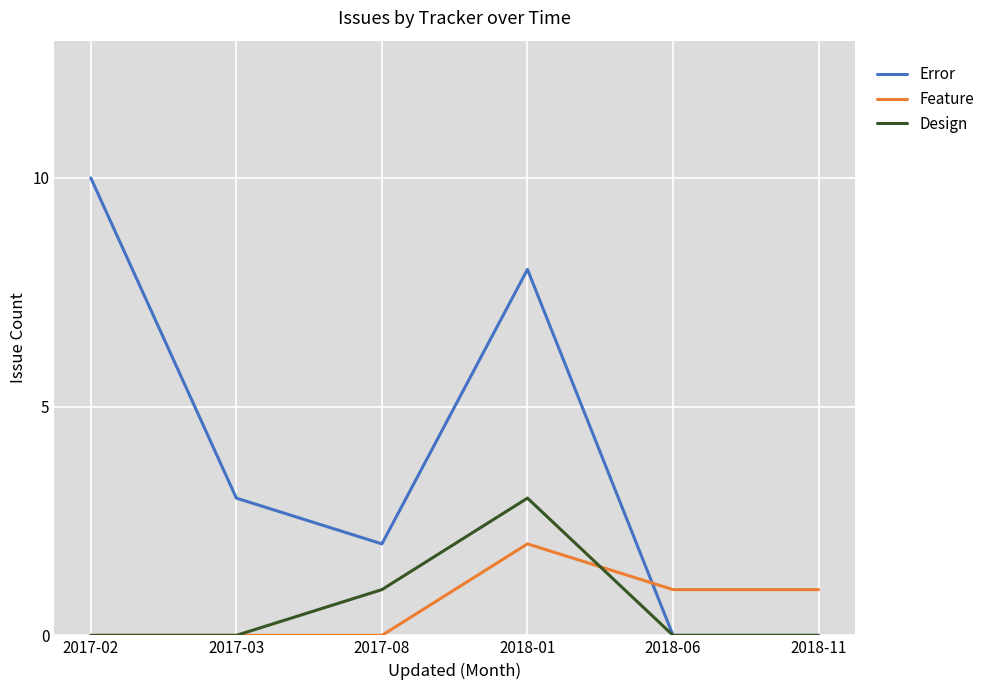

Reading left to right, what are all the values shown in this chart?

Error: 2017-02=10	2017-03=3	2017-08=2	2018-01=8	2018-06=0	2018-11=0
Feature: 2017-02=0	2017-03=0	2017-08=0	2018-01=2	2018-06=1	2018-11=1
Design: 2017-02=0	2017-03=0	2017-08=1	2018-01=3	2018-06=0	2018-11=0